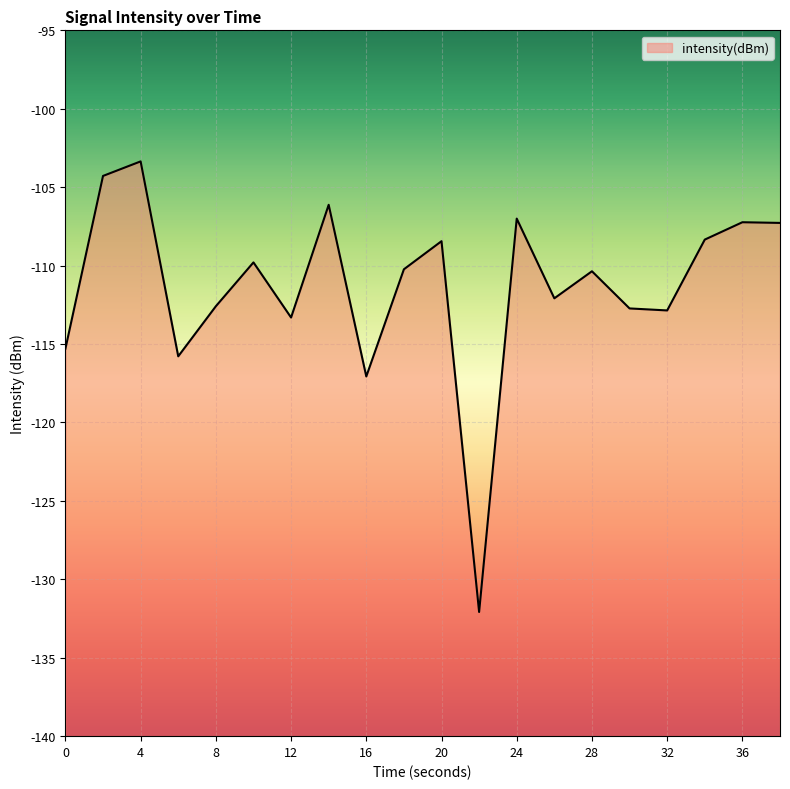

What is the difference between the values at 8 and 14?

6.5